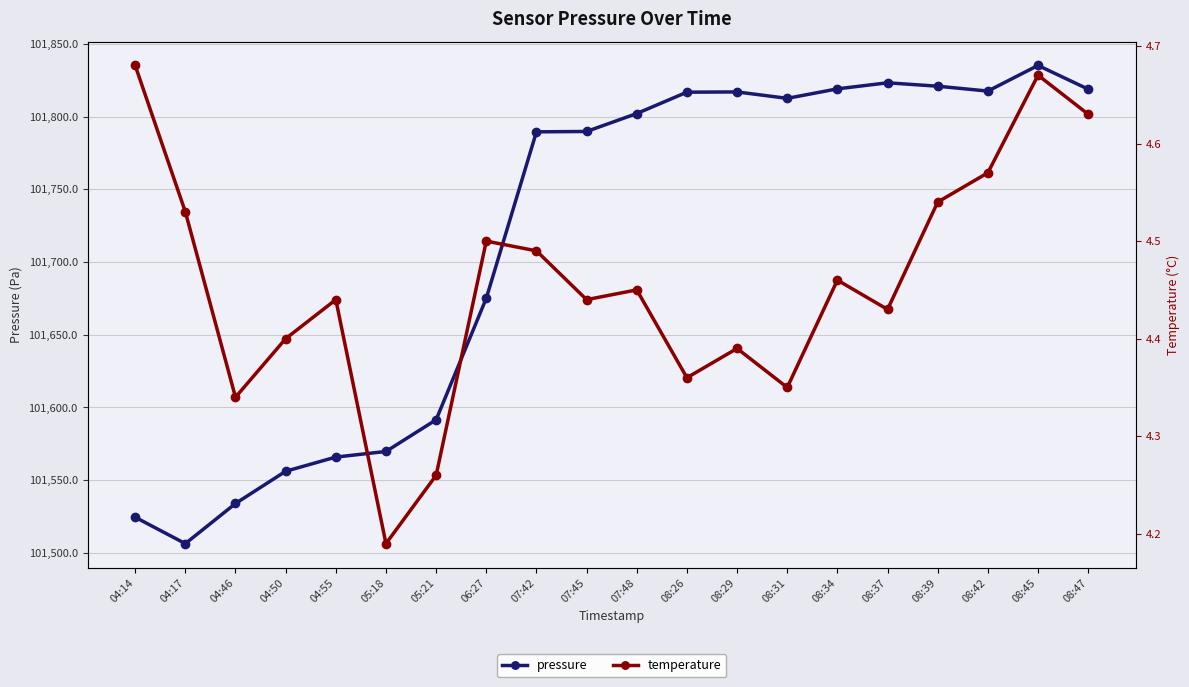

At which category does pressure reach its first local valley?

04:17